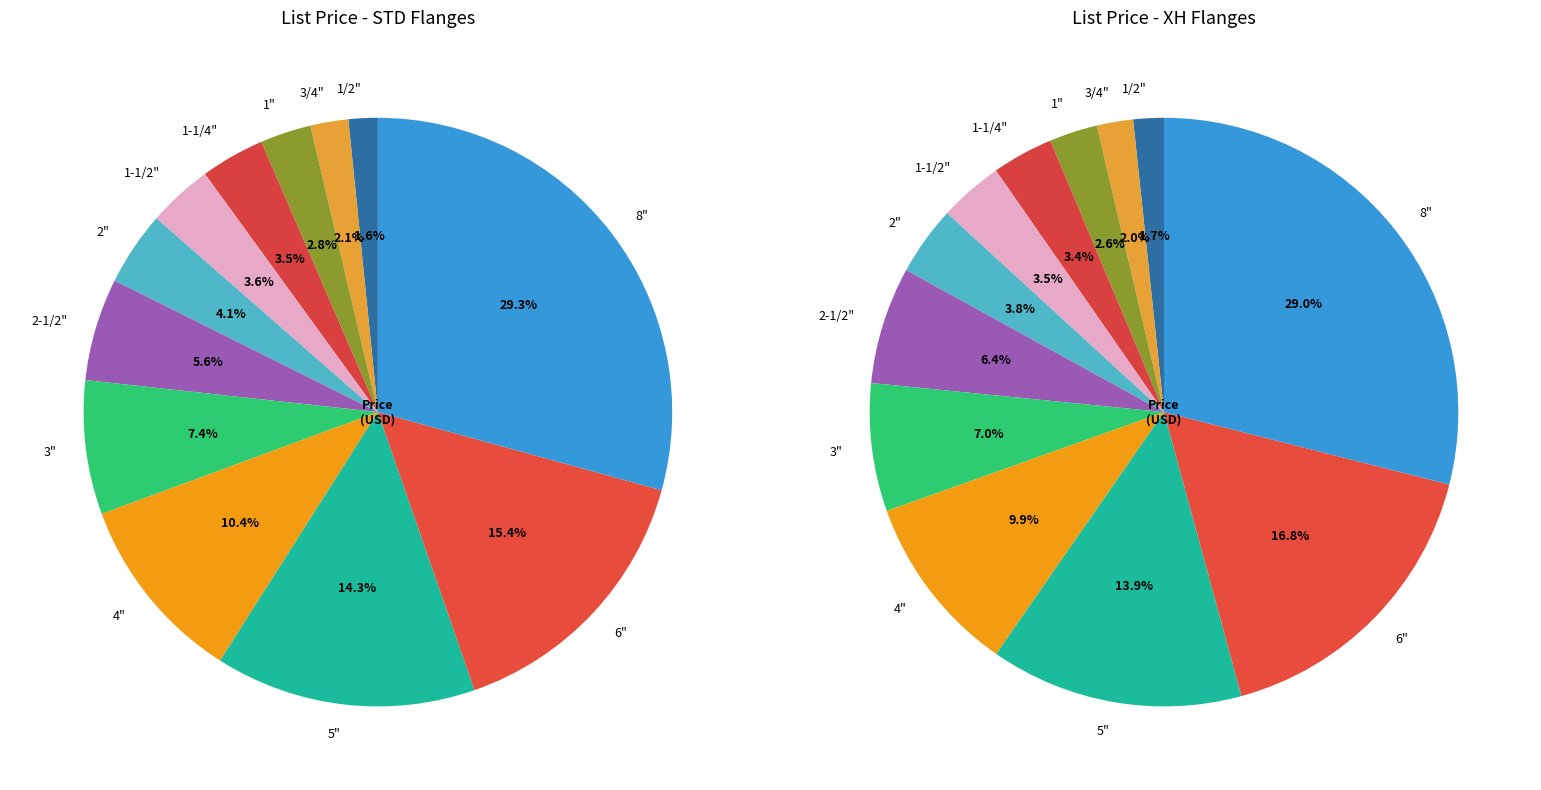

Which has a higher value, 3/4" or 1"?

1"